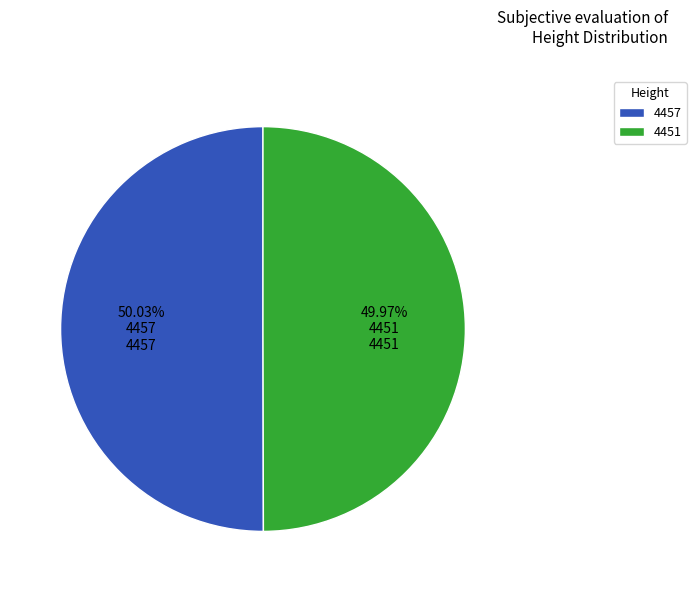

Is there a majority slice in this chart?

Yes